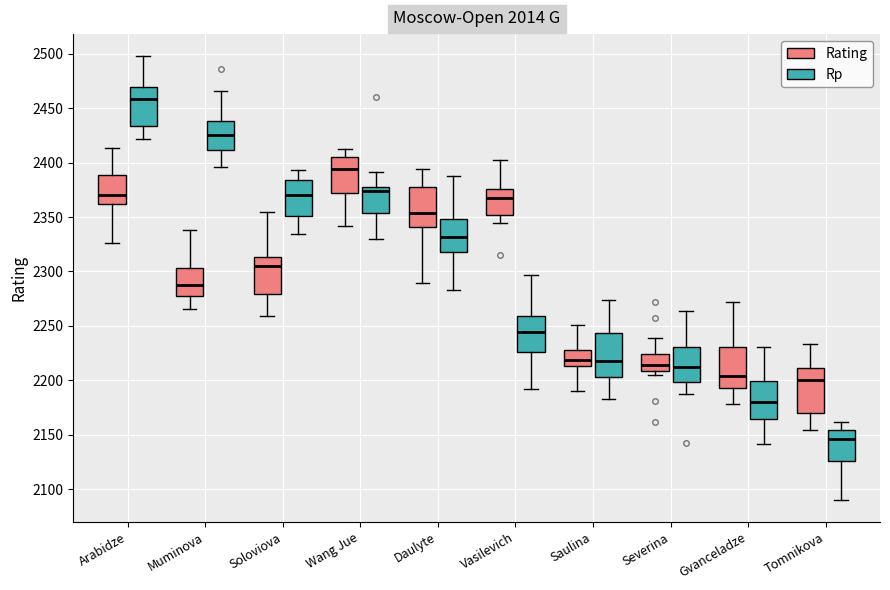

Reading left to right, read every box against the y-axis: the position of its median line, the range the box covers, and the ends of its whiskers. The values are not printed on the chart, so give them approximately, as read against the axis.

Arabidze (Rating): median 2370, box 2360 to 2390, whiskers 2325 to 2415
Arabidze (Rp): median 2460, box 2435 to 2470, whiskers 2420 to 2500
Muminova (Rating): median 2285, box 2275 to 2305, whiskers 2265 to 2340
Muminova (Rp): median 2425, box 2410 to 2440, whiskers 2395 to 2465
Soloviova (Rating): median 2305, box 2280 to 2315, whiskers 2260 to 2355
Soloviova (Rp): median 2370, box 2350 to 2385, whiskers 2335 to 2395
Wang Jue (Rating): median 2395, box 2370 to 2405, whiskers 2340 to 2410
Wang Jue (Rp): median 2375 (just below the box's upper edge), box 2355 to 2375, whiskers 2330 to 2390
Daulyte (Rating): median 2355, box 2340 to 2380, whiskers 2290 to 2395
Daulyte (Rp): median 2330, box 2320 to 2350, whiskers 2285 to 2390
Vasilevich (Rating): median 2365, box 2350 to 2375, whiskers 2345 to 2400
Vasilevich (Rp): median 2245, box 2225 to 2260, whiskers 2190 to 2295
Saulina (Rating): median 2220, box 2215 to 2230, whiskers 2190 to 2250
Saulina (Rp): median 2220, box 2205 to 2245, whiskers 2185 to 2275
Severina (Rating): median 2215, box 2210 to 2225, whiskers 2205 to 2240
Severina (Rp): median 2210, box 2200 to 2230, whiskers 2185 to 2265
Gvanceladze (Rating): median 2205, box 2195 to 2230, whiskers 2180 to 2270
Gvanceladze (Rp): median 2180, box 2165 to 2200, whiskers 2140 to 2230
Tomnikova (Rating): median 2200, box 2170 to 2210, whiskers 2155 to 2235
Tomnikova (Rp): median 2145, box 2125 to 2155, whiskers 2090 to 2160